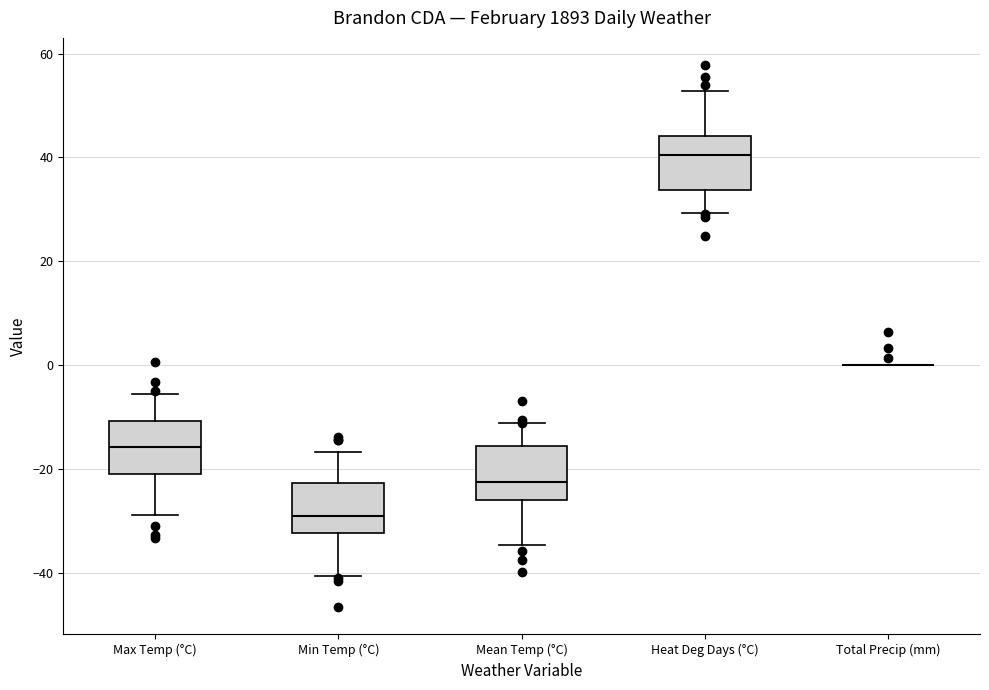

Where does the lower whisker of the box for Heat Deg Days (°C) end on the y-axis? The values are not printed on the chart, so give them approximately, as read against the axis.

30